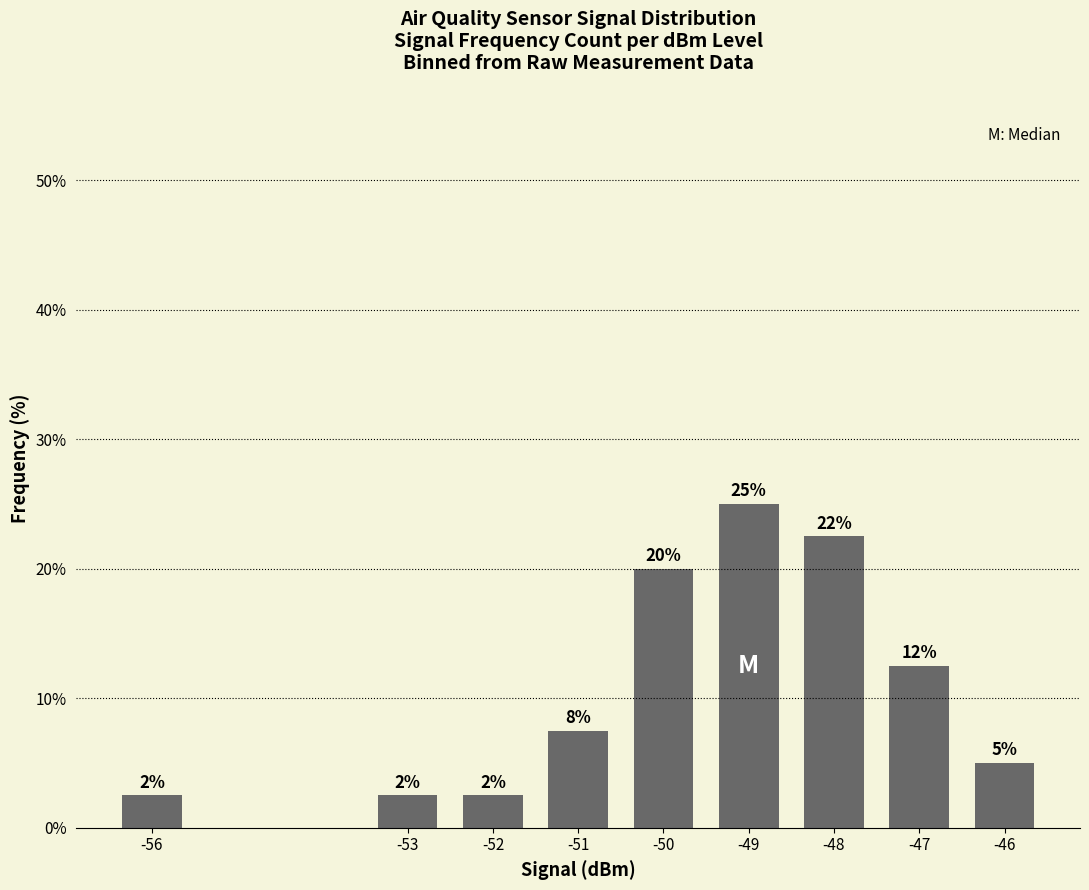

What is the sum of the values at -50 and -52?

22.5